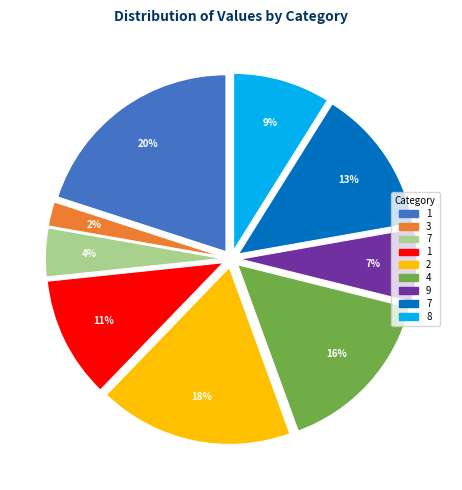

Is there a majority slice in this chart?

No